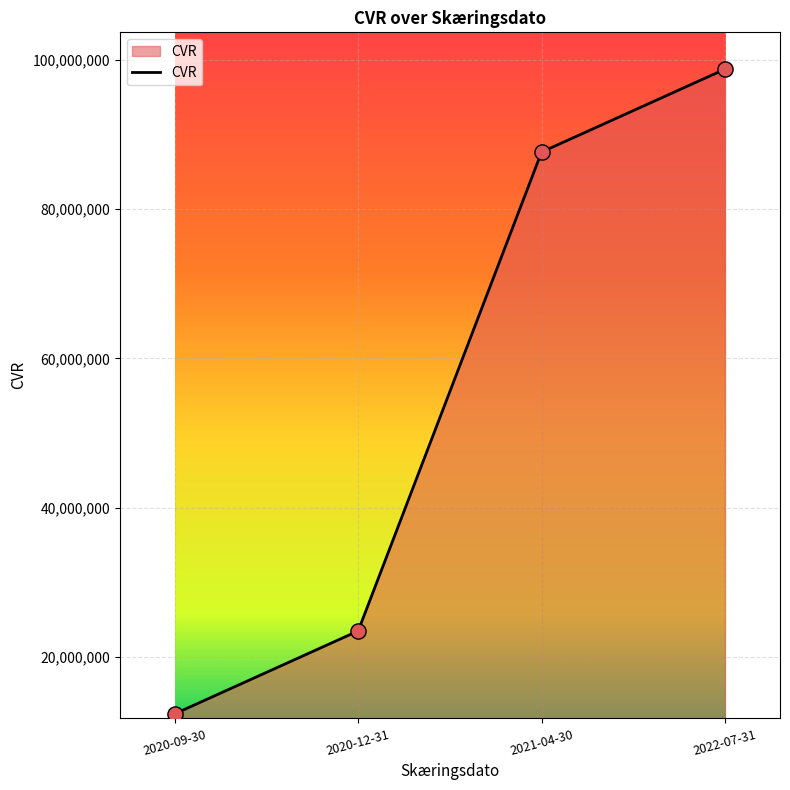

What is the ratio of the value at 2020-12-31 to the value at 2021-04-30?

0.3